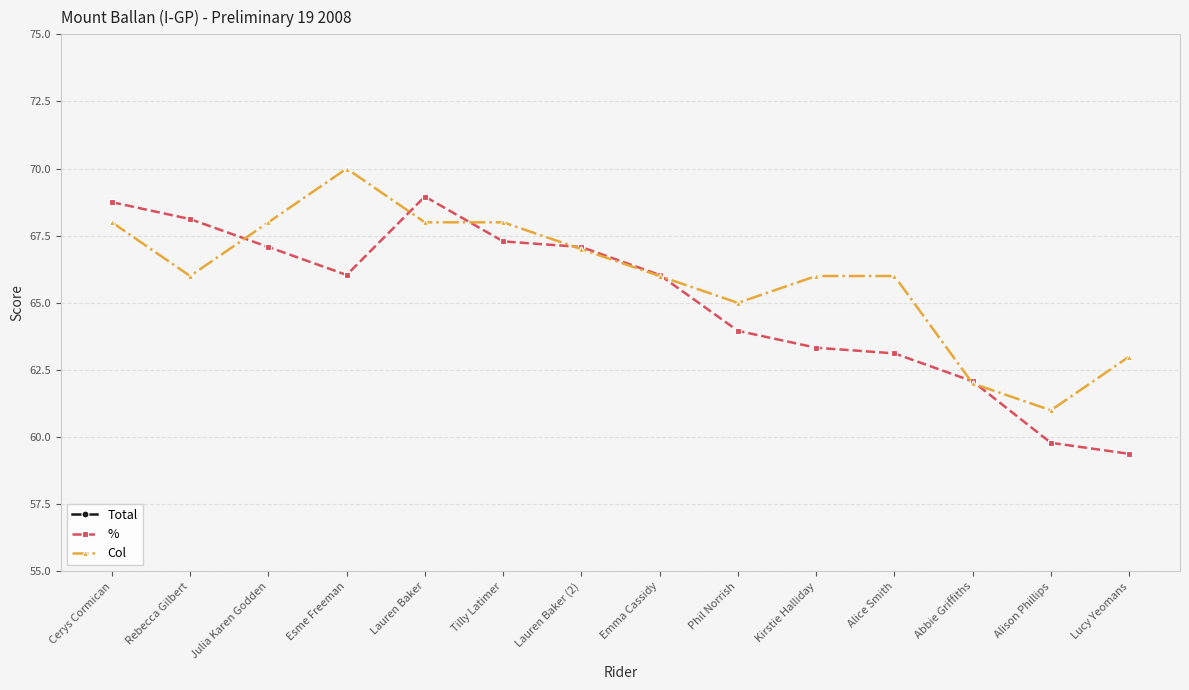

What is the sum of all % values?

911.0